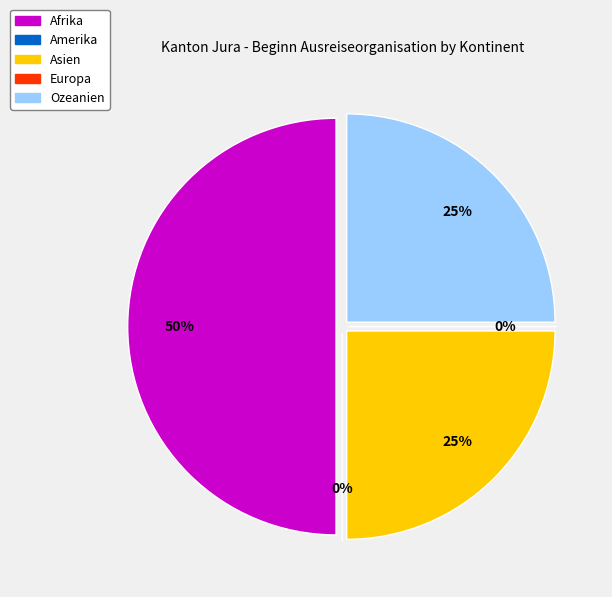

How many segments does this pie chart have?

5